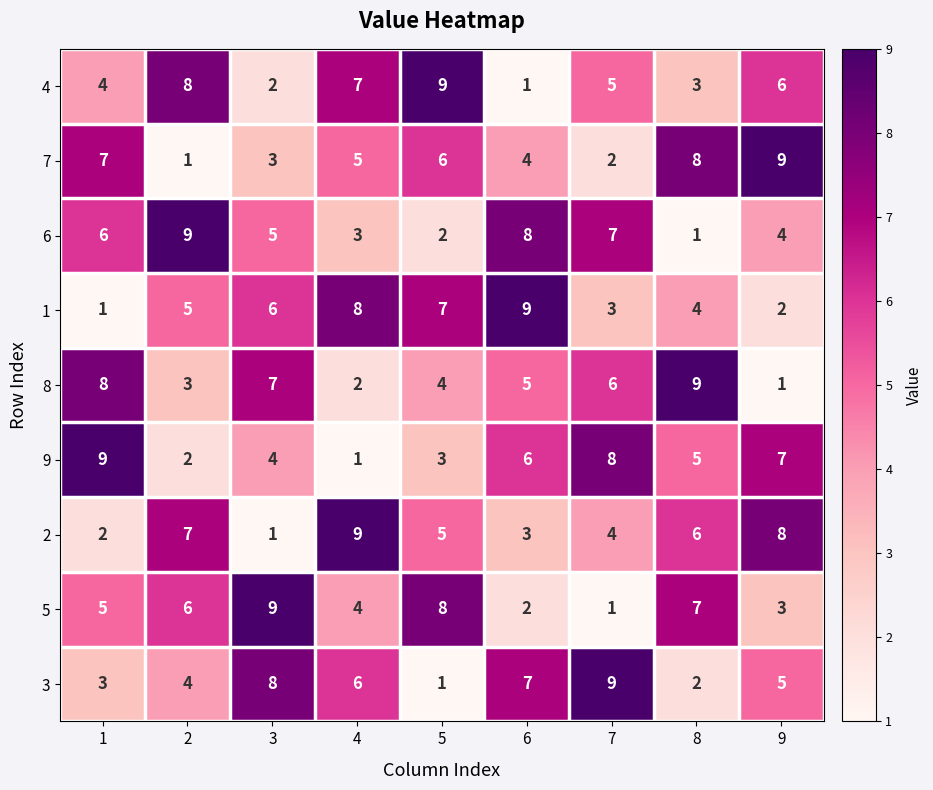

How many 4 values are between 3 and 7?

5